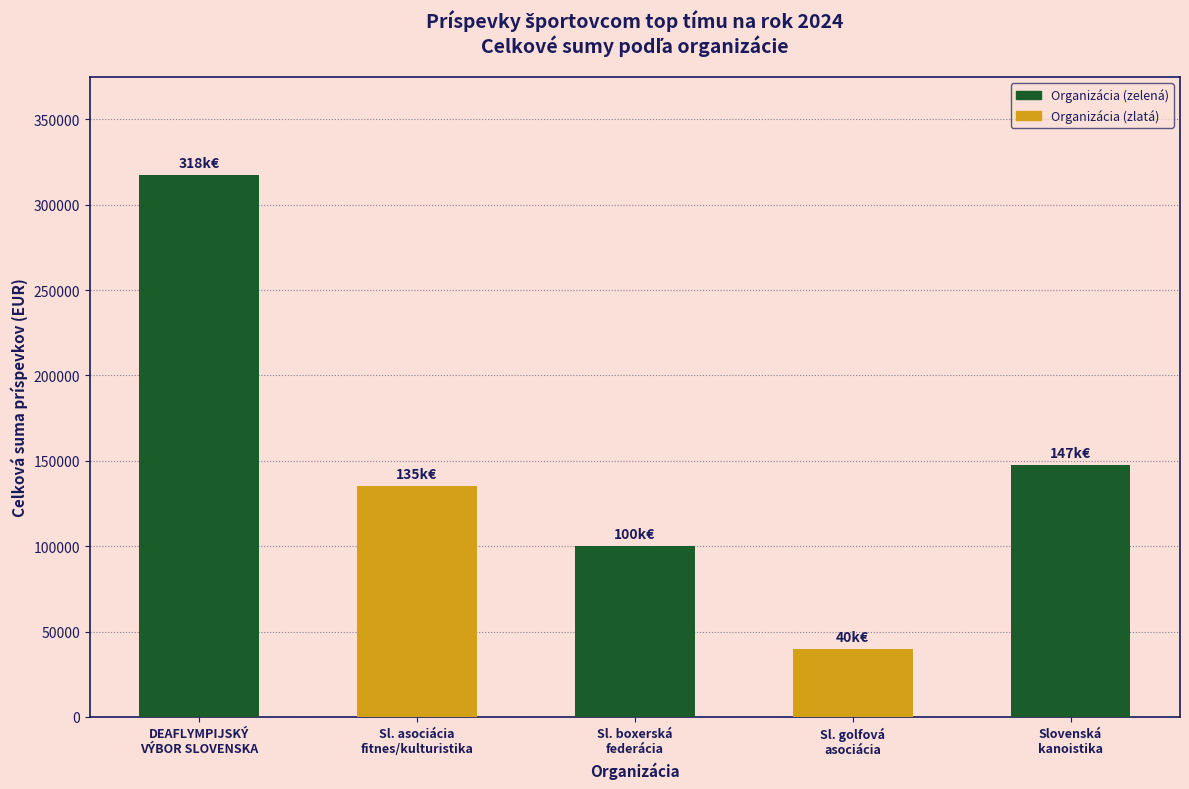

True or false: the data shows 61767 at Sl. golfová
asociácia.

False